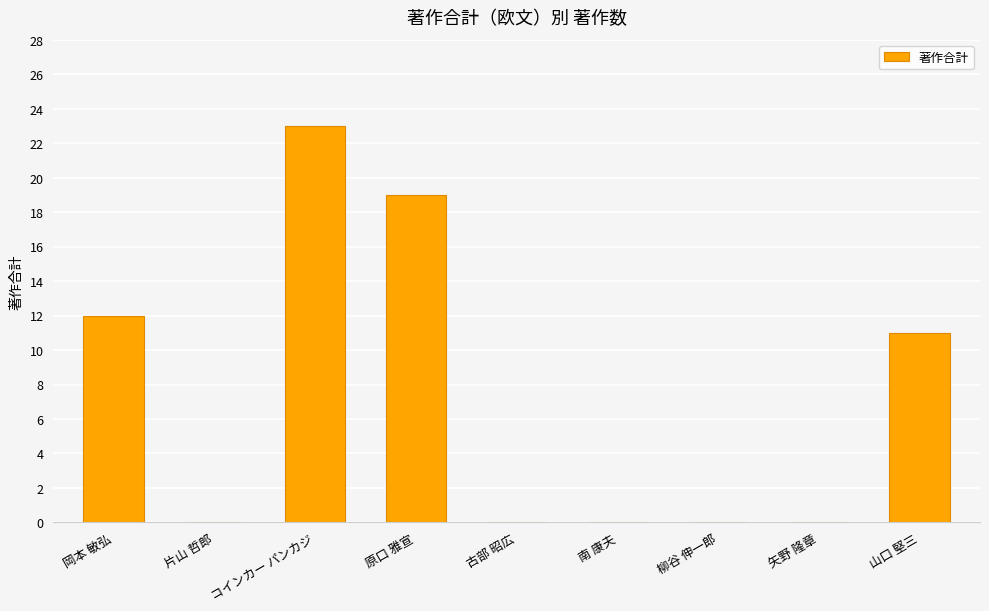

Reading right to left, extract all data points from this chart.

11	0	0	0	0	19	23	0	12